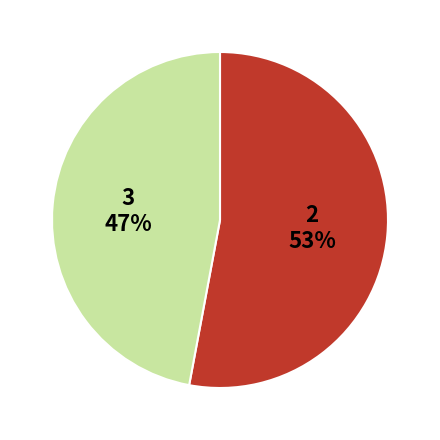

To the nearest percent, what is the difference between the largest and smallest slice percentages?

6%